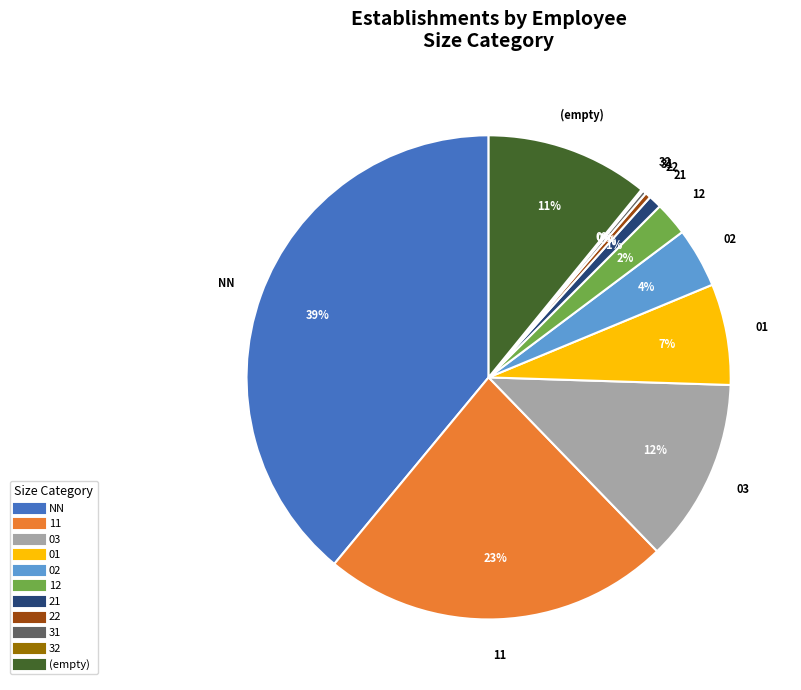

Is there any slice that represents more than half of the pie?

No